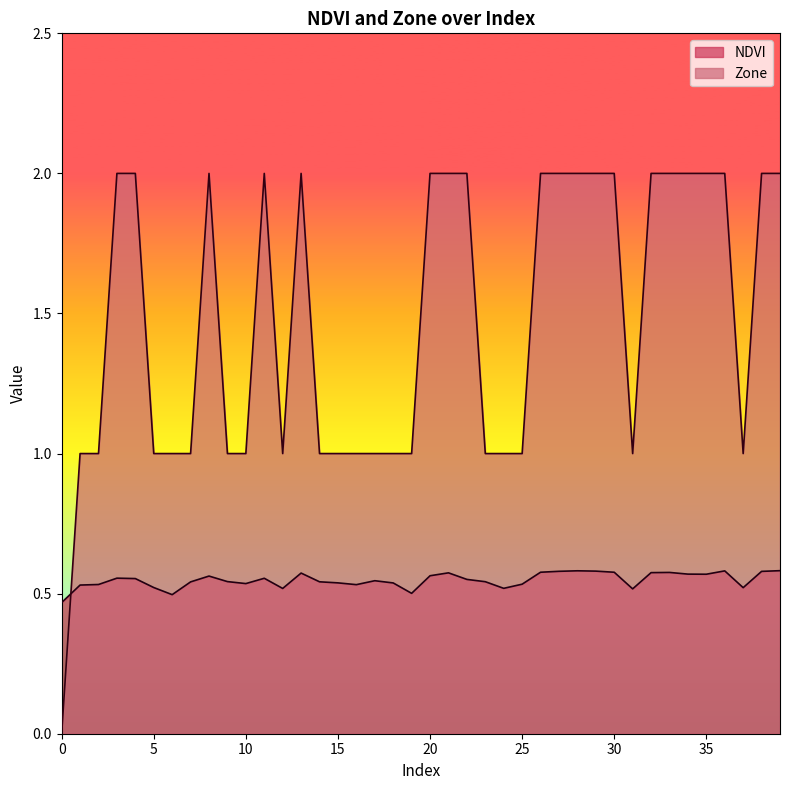

What is the difference between the maximum and minimum values in the Zone series?

2.0